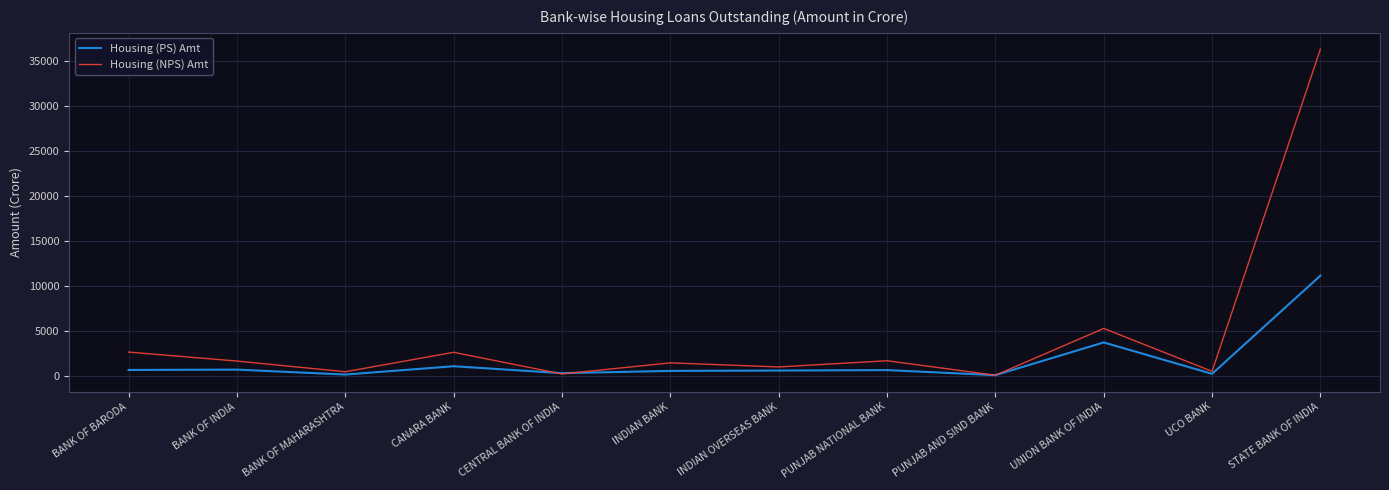

What is the difference between the maximum and second lowest values in the Housing (PS) Amt series?

10981.8